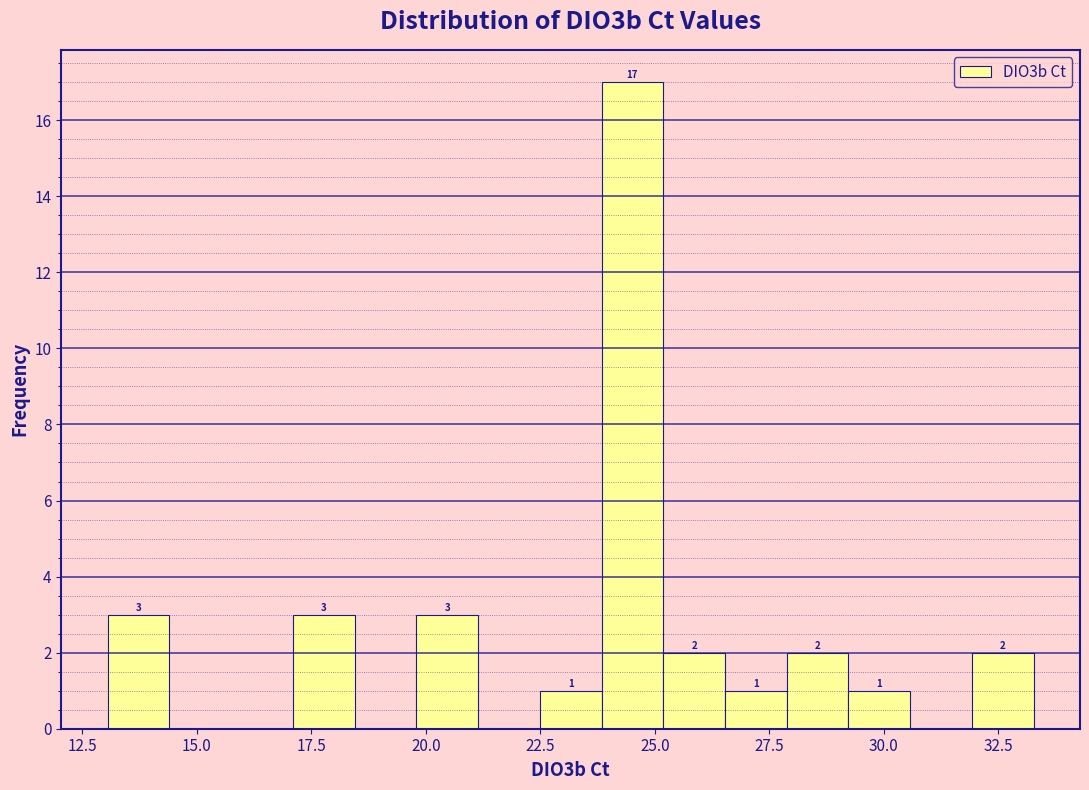

Around what value on the x-axis is the tallest bar? Give the approximate position of its centre, as read against the axis.

24.5